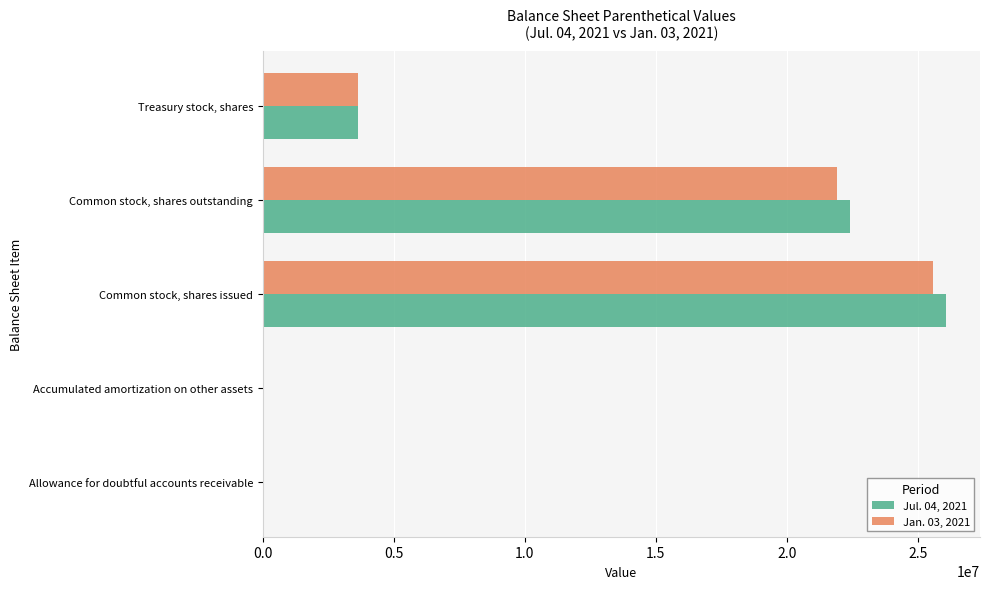

At which category does the chart reach its peak across all series?

Common stock, shares issued